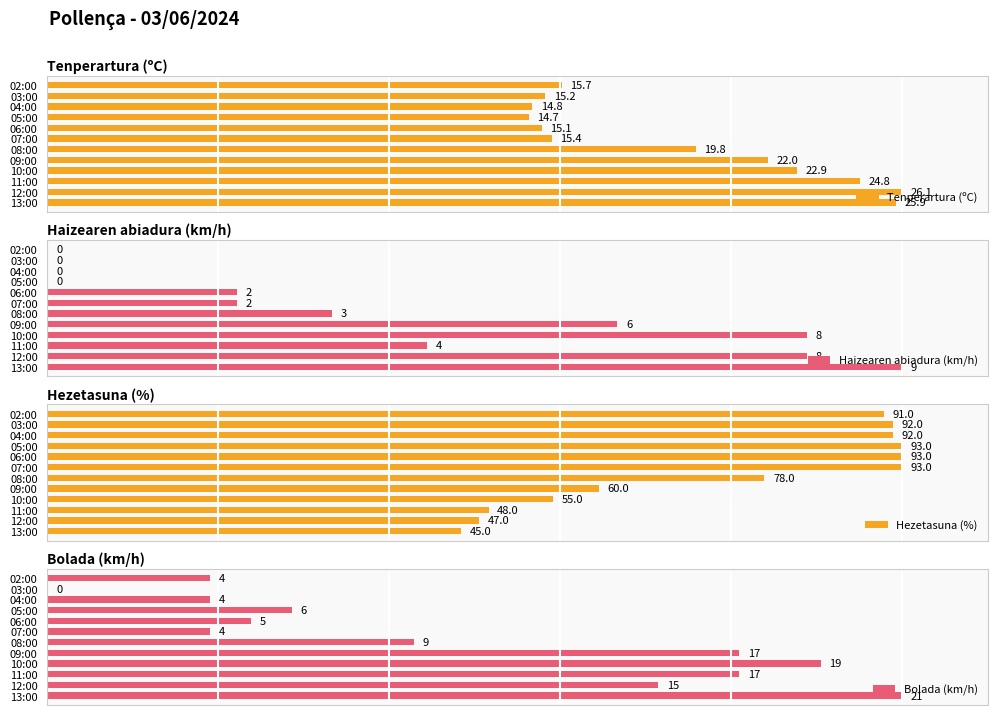

The value of Tenperartura (ºC) at 13:00 is 140.3. True or false?

False